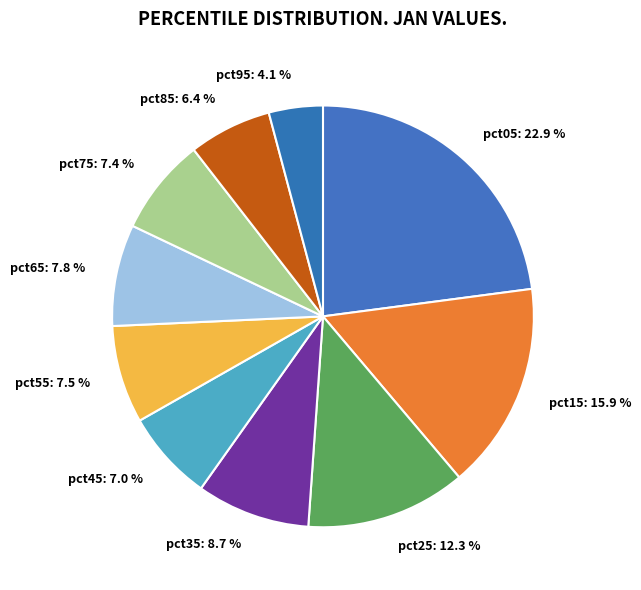

Which category has the smallest portion of the pie?

pct95